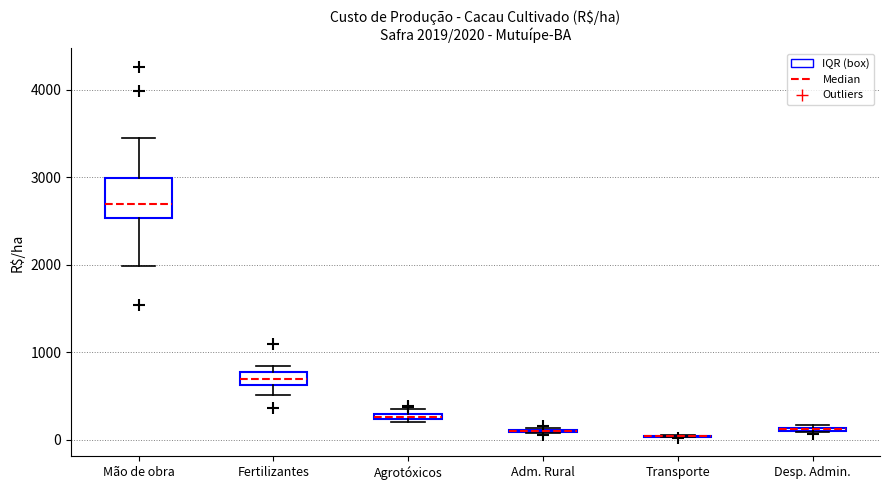

Which box is the tallest, from its lower edge to its upper edge?

Mão de obra